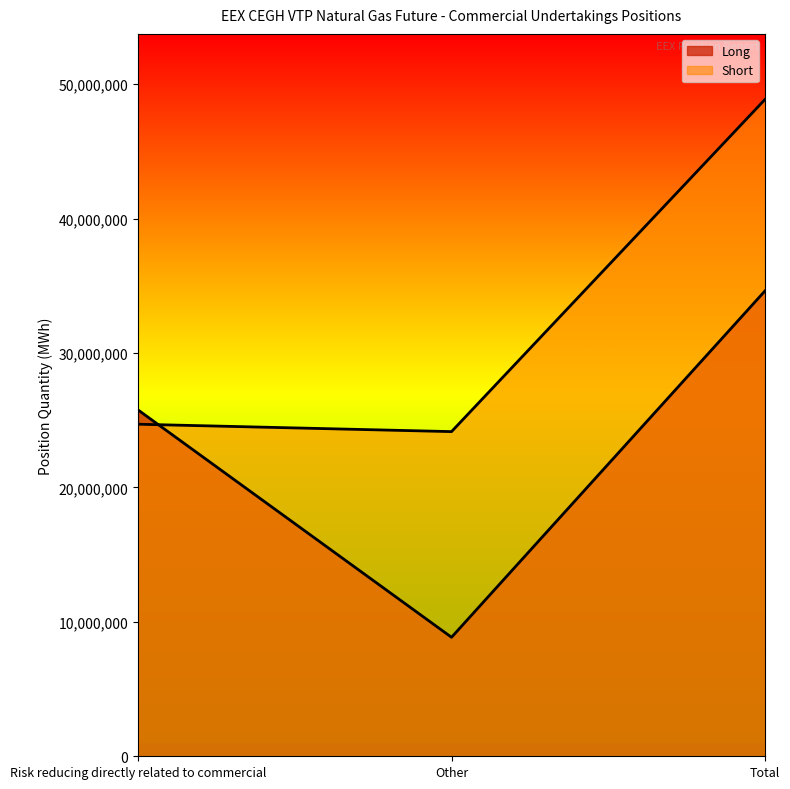

What are all the series names shown in the legend?

Long, Short